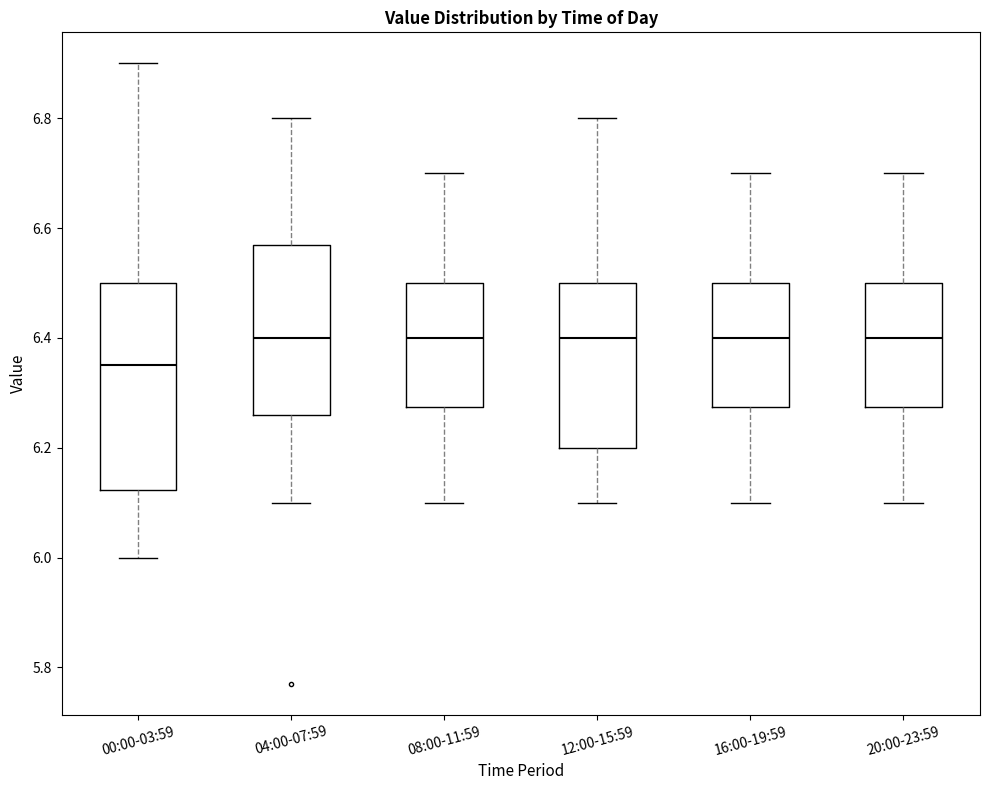

Where does the lower whisker of the box for 12:00-15:59 end on the y-axis? The values are not printed on the chart, so give them approximately, as read against the axis.

6.10